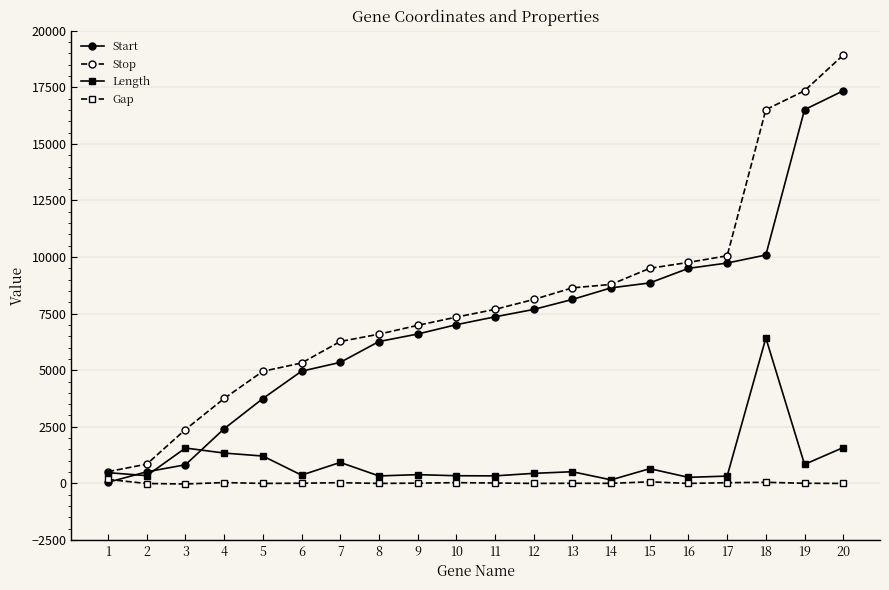

List the series in order of their peak value, lowest first.

Gap, Length, Start, Stop